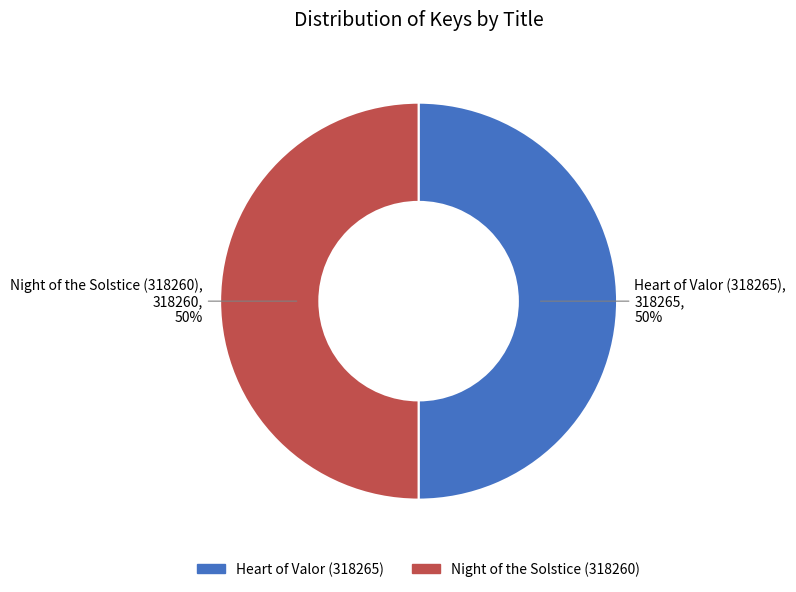

Approximately how many times larger is the value at Heart of Valor (318265) compared to Night of the Solstice (318260)?

1.0